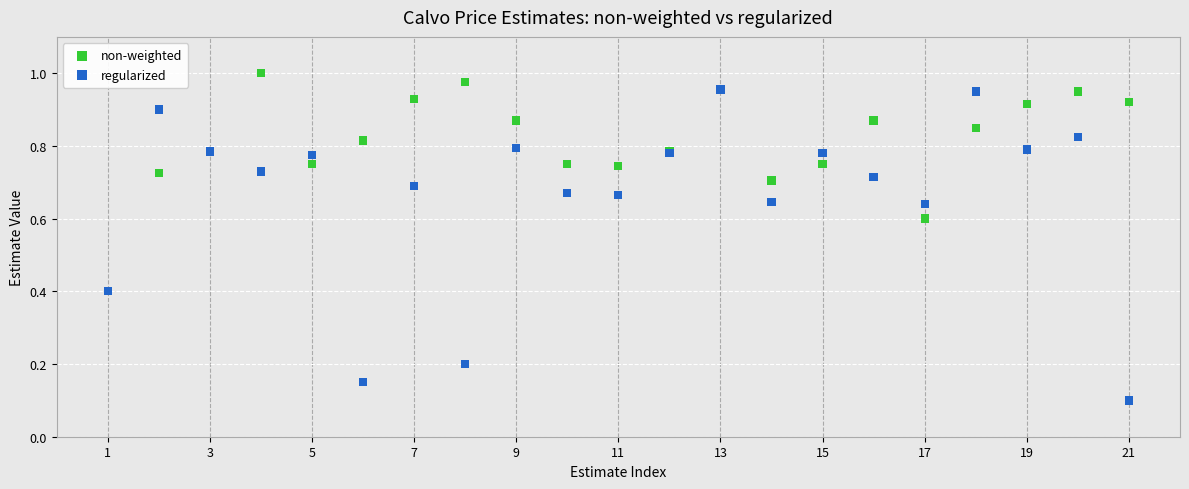

In the non-weighted series, what Y value is closest to 0?

0.4